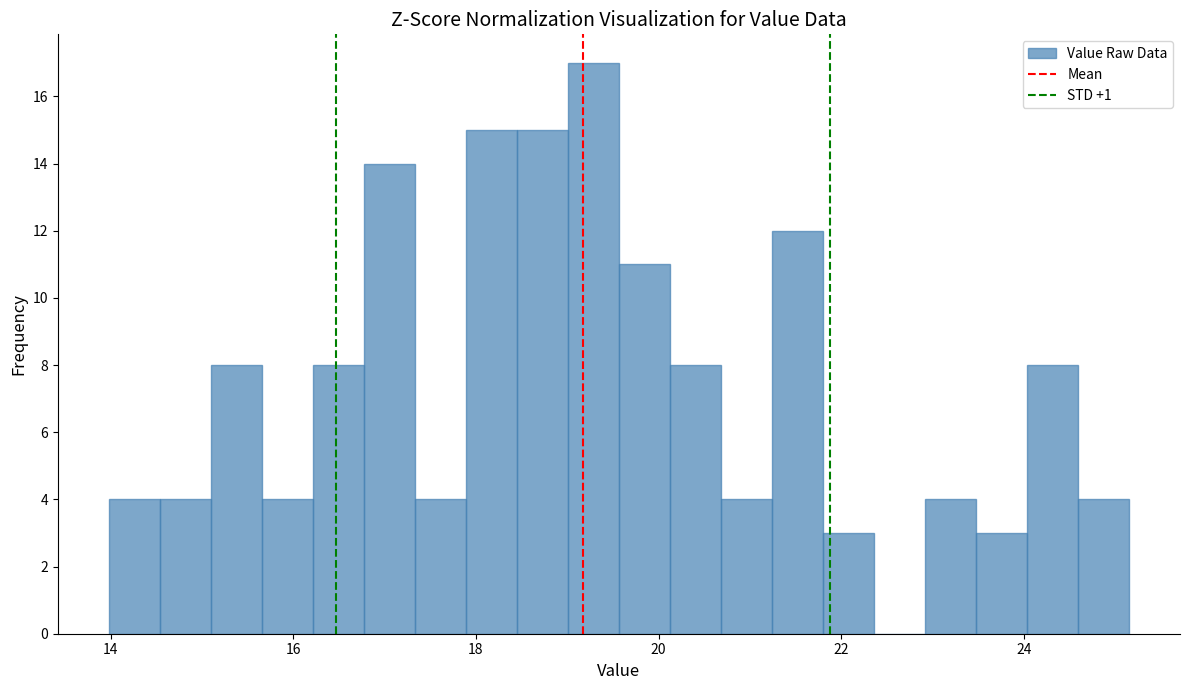

Around what value on the x-axis is the tallest bar? Give the approximate position of its centre, as read against the axis.

19.2